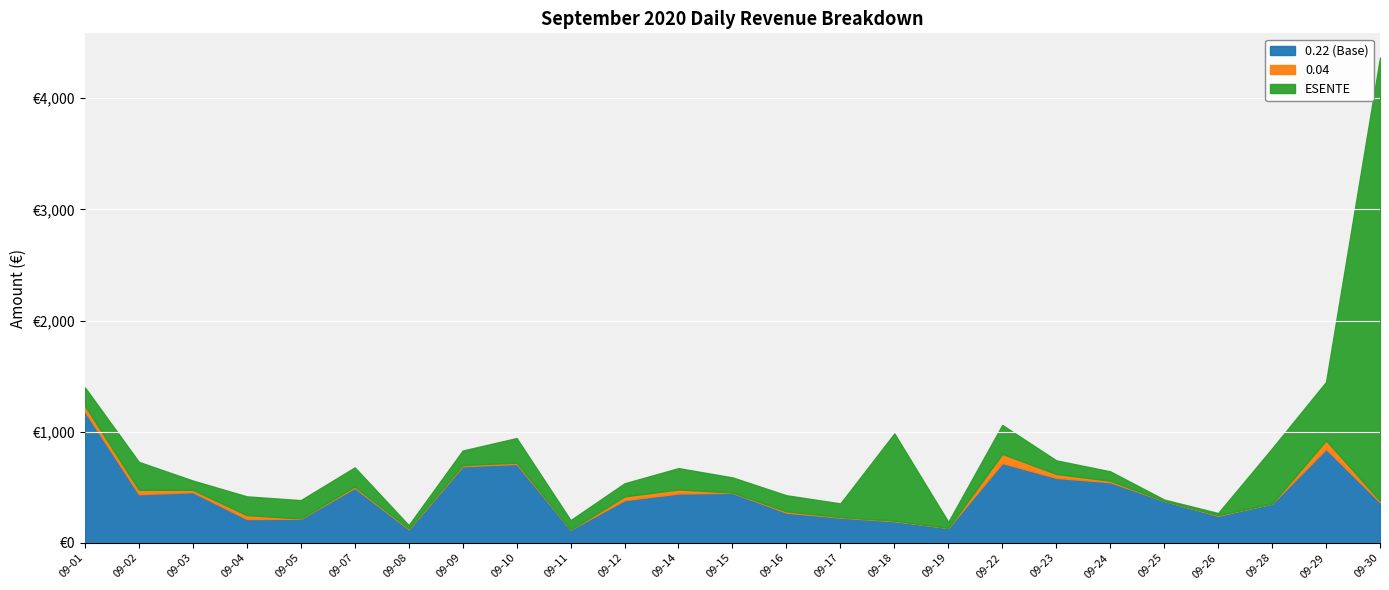

True or false: 0.04 has more than 1 points higher than both neighbors.

True